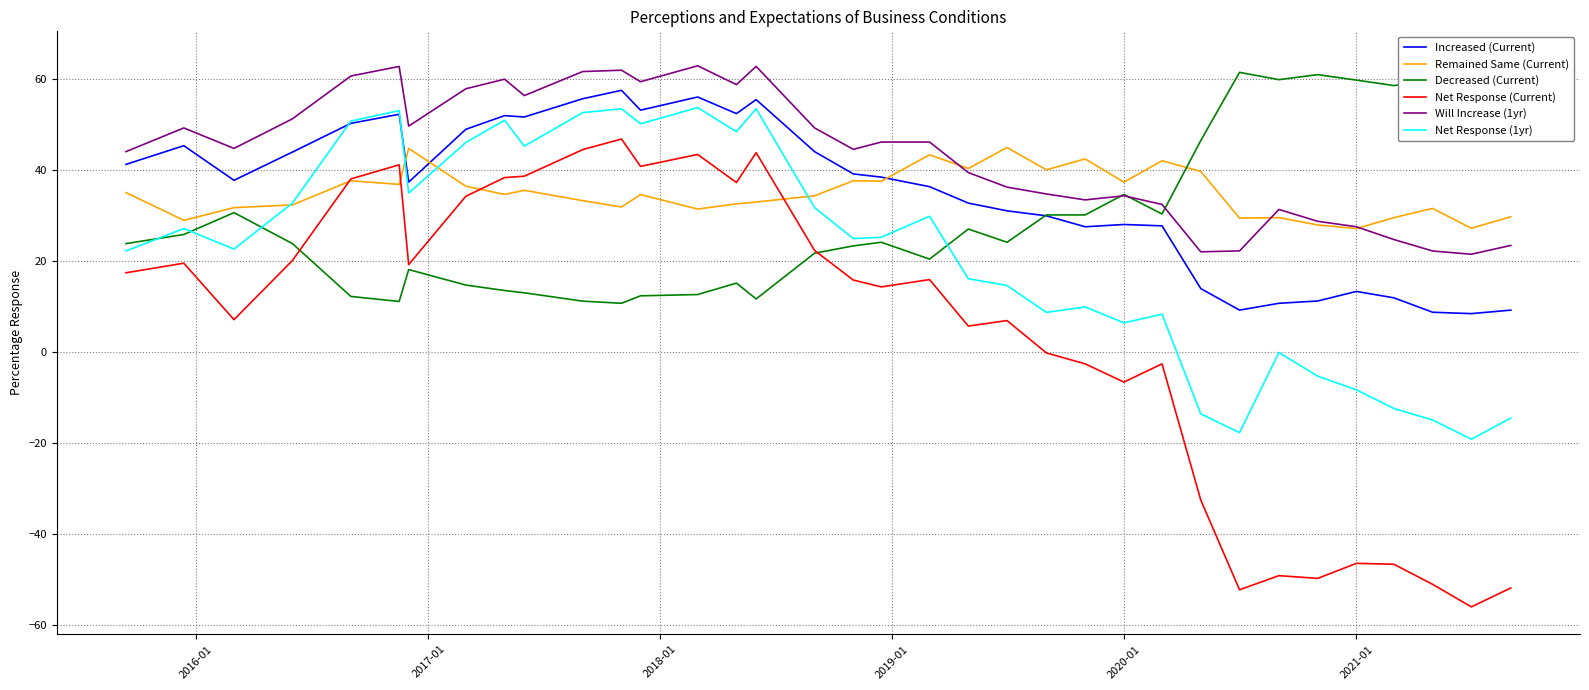

What is the average value of the Decreased (Current) series?

30.2